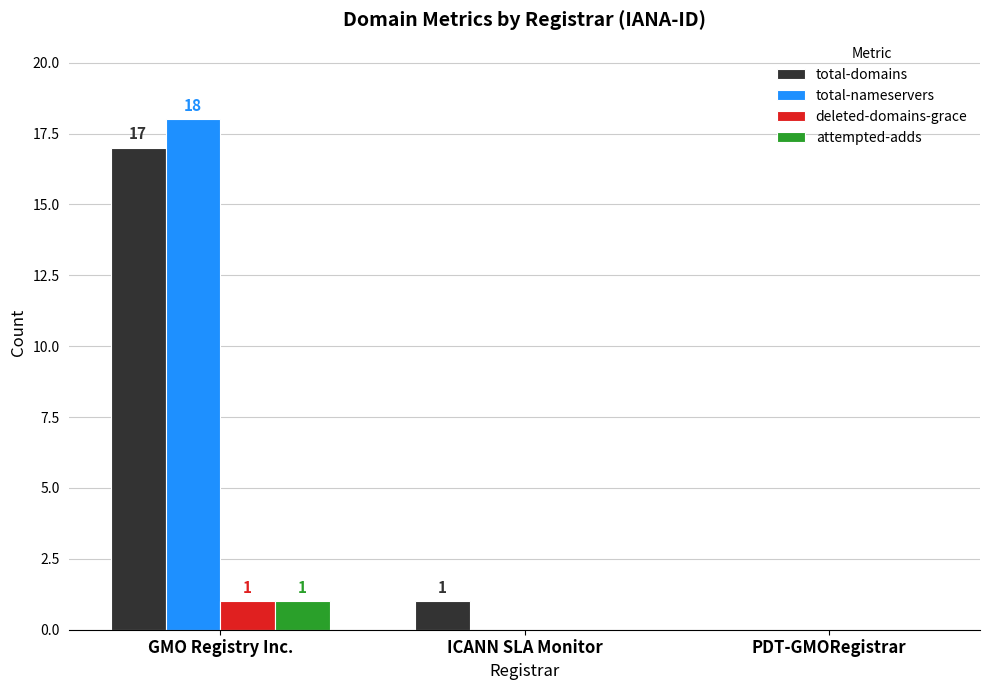

How many groups of bars are there?

3